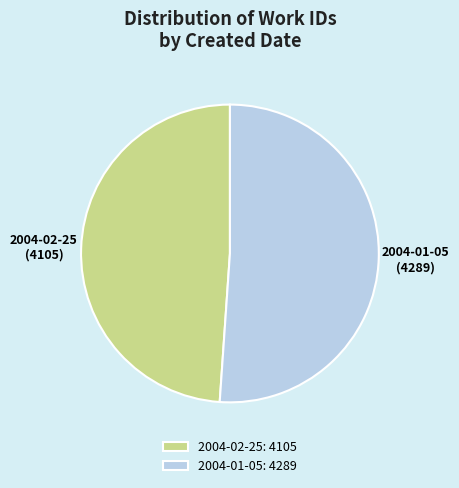

Is there a majority slice in this chart?

Yes